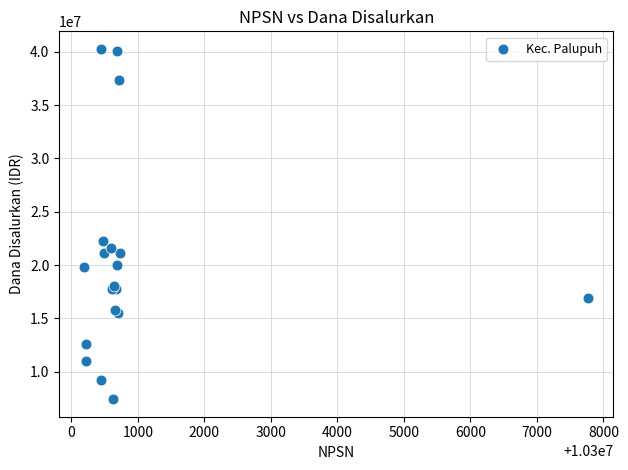

What Y value in the scatter plot is closest to 23850000?

22275000